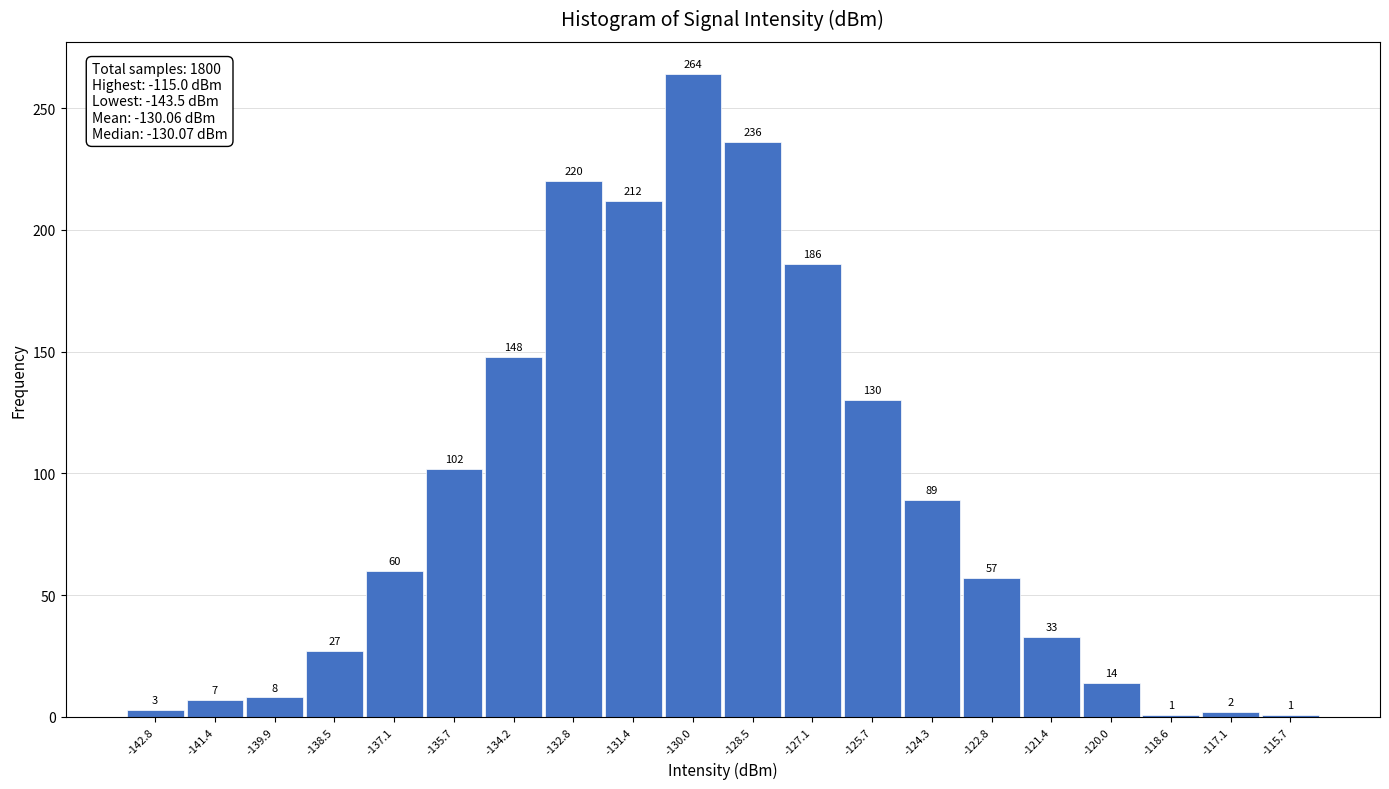

What is the height of the bar covering -123.6 to -122.2 on the x-axis? The bar edges are not printed on the chart, so give them approximately, as read against the axis.

57